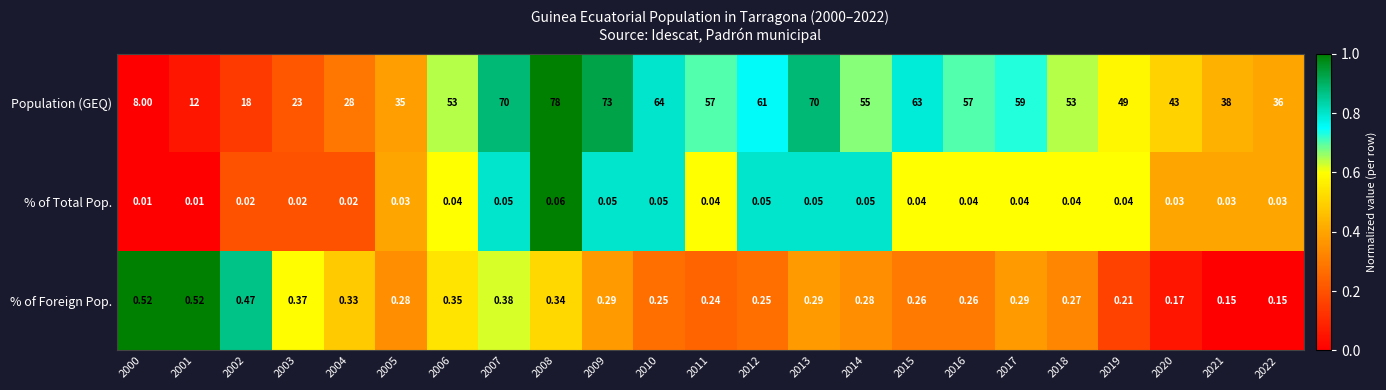

Between 2000 and 2013, which series saw the biggest shift?

Population (GEQ)